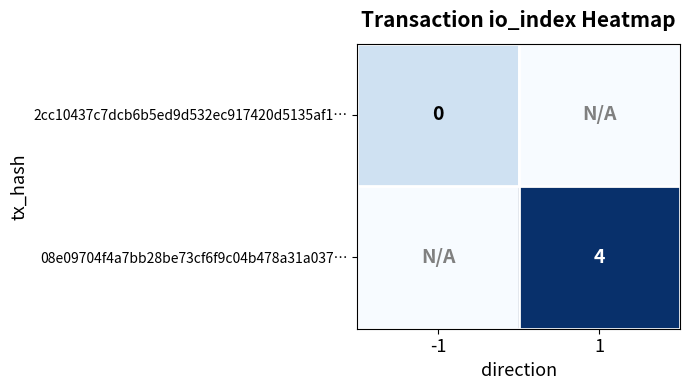

The 08e09704f4a7bb28be73cf6f9c04b478a31a037… series shows 4 at 1. True or false?

True